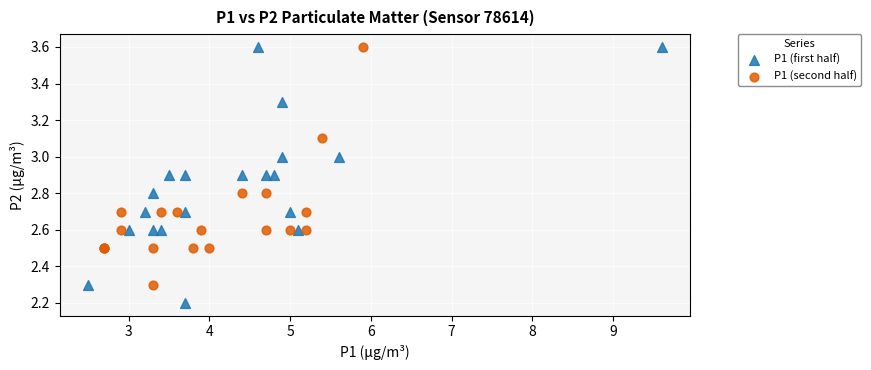

What are all the series names shown in the legend?

P1 (first half), P1 (second half)